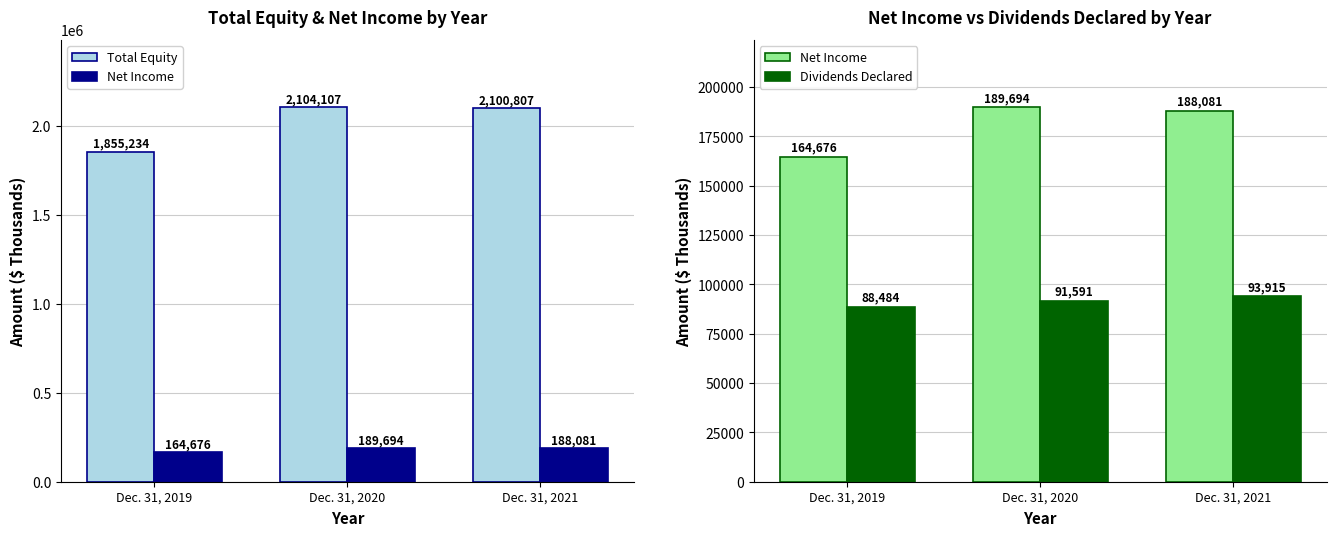

How many categories are shown in the chart?

3